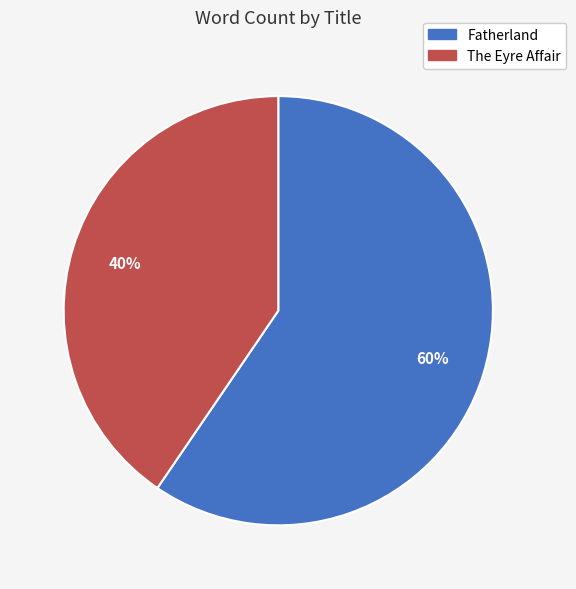

Approximately how many times larger is the value at The Eyre Affair compared to Fatherland?

0.7